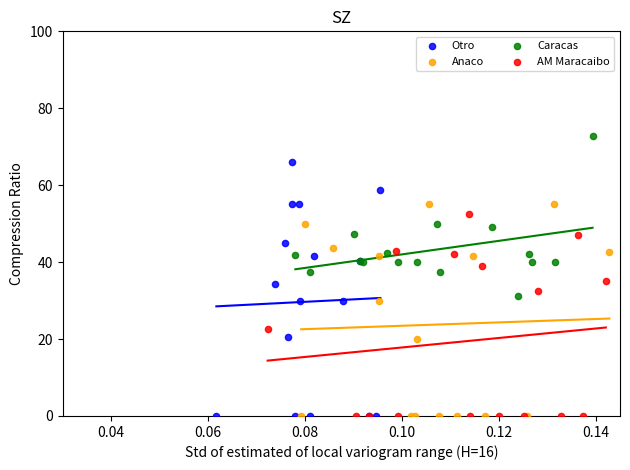

What are all the series names shown in the legend?

Otro, Anaco, Caracas, AM Maracaibo